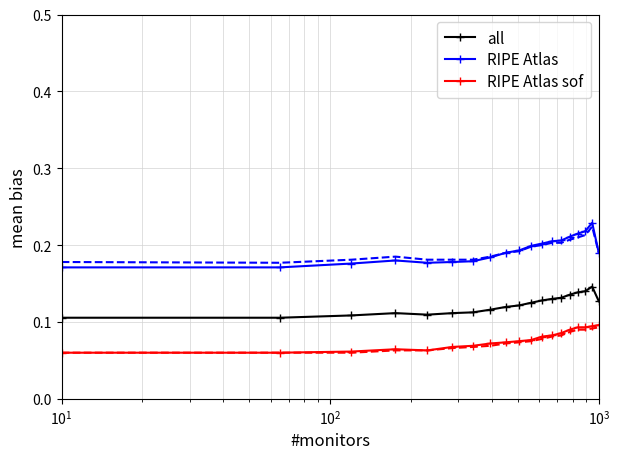

At how many categories does at least one series exceed 0?

19